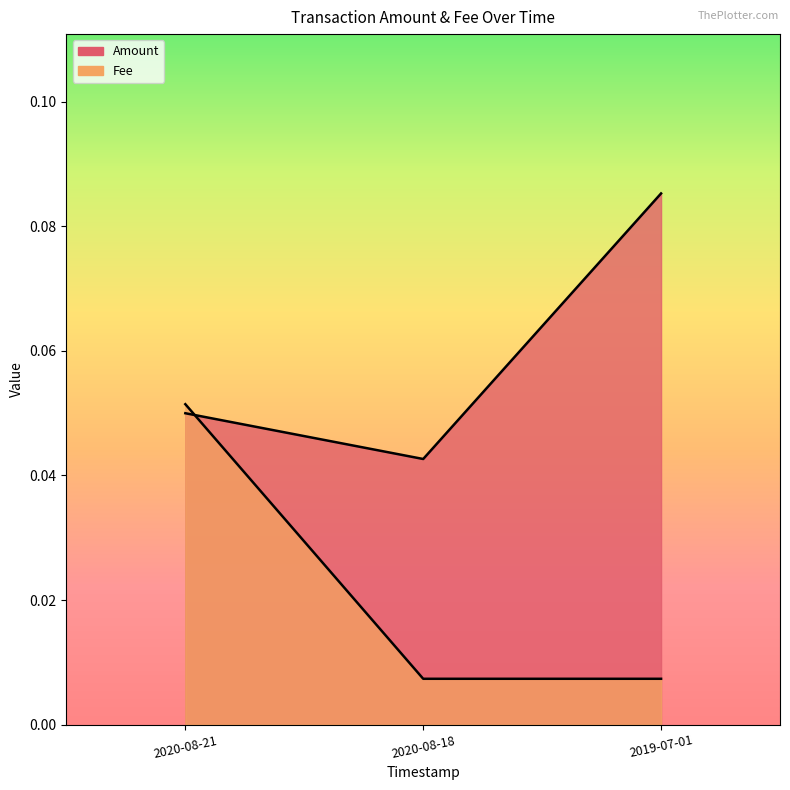

List the labels in order of Fee value, smallest first.

2020-08-18, 2020-08-21, 2019-07-01